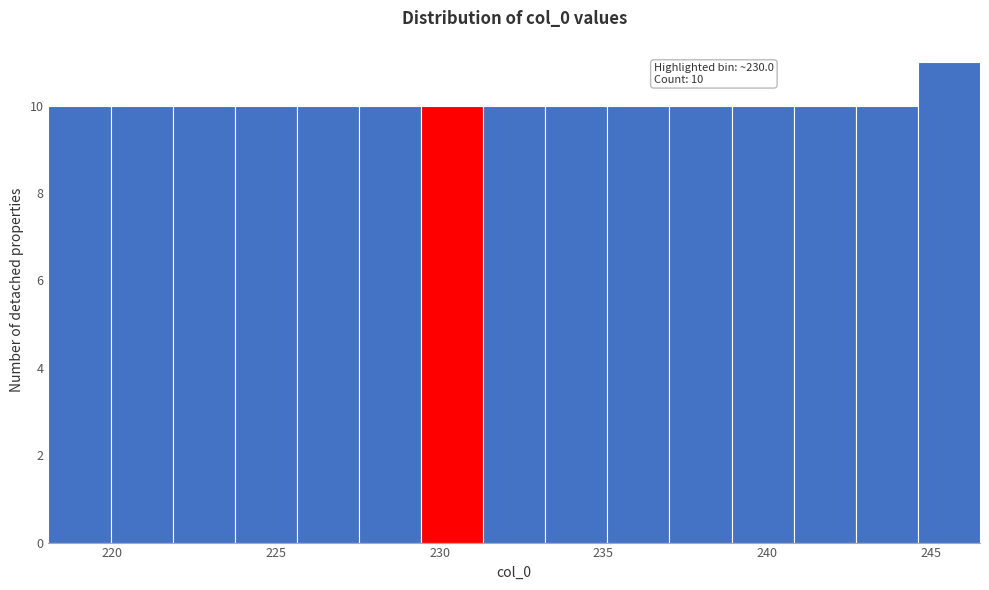

Read against the x-axis, roughly where is the centre of the tallest bar?

245.5